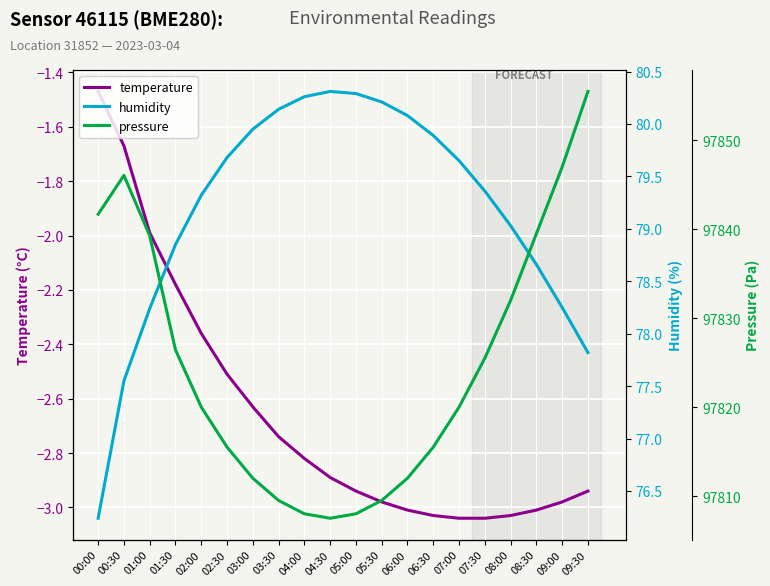

Is this an area chart (filled region under the line)?

No